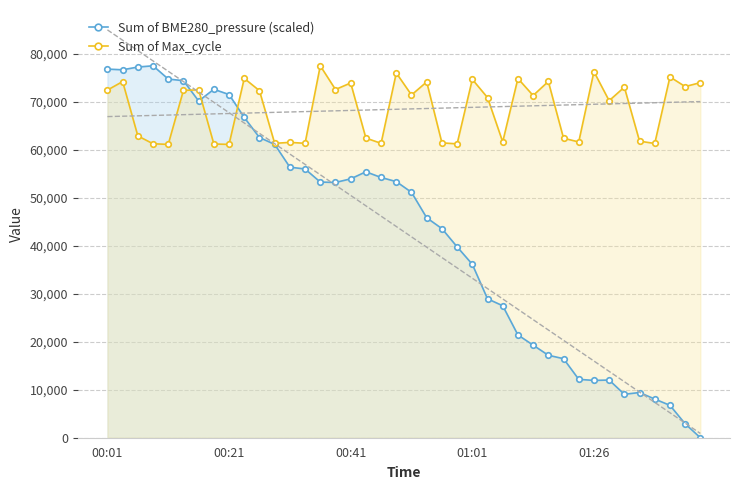

What is the spread (max minus min) of values at 01:26?

64368.3